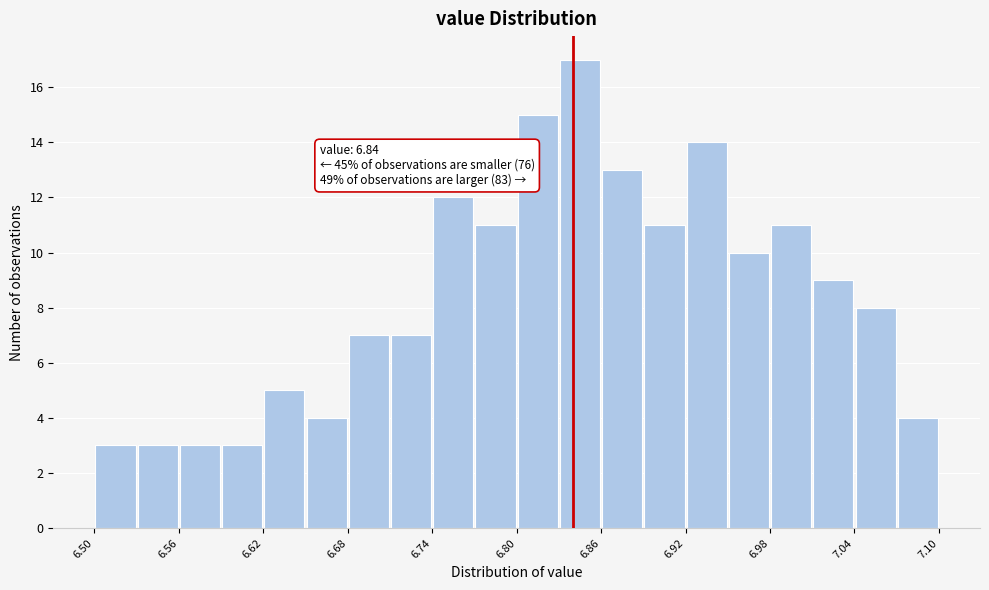

Around what value on the x-axis is the tallest bar? Give the approximate position of its centre, as read against the axis.

6.85